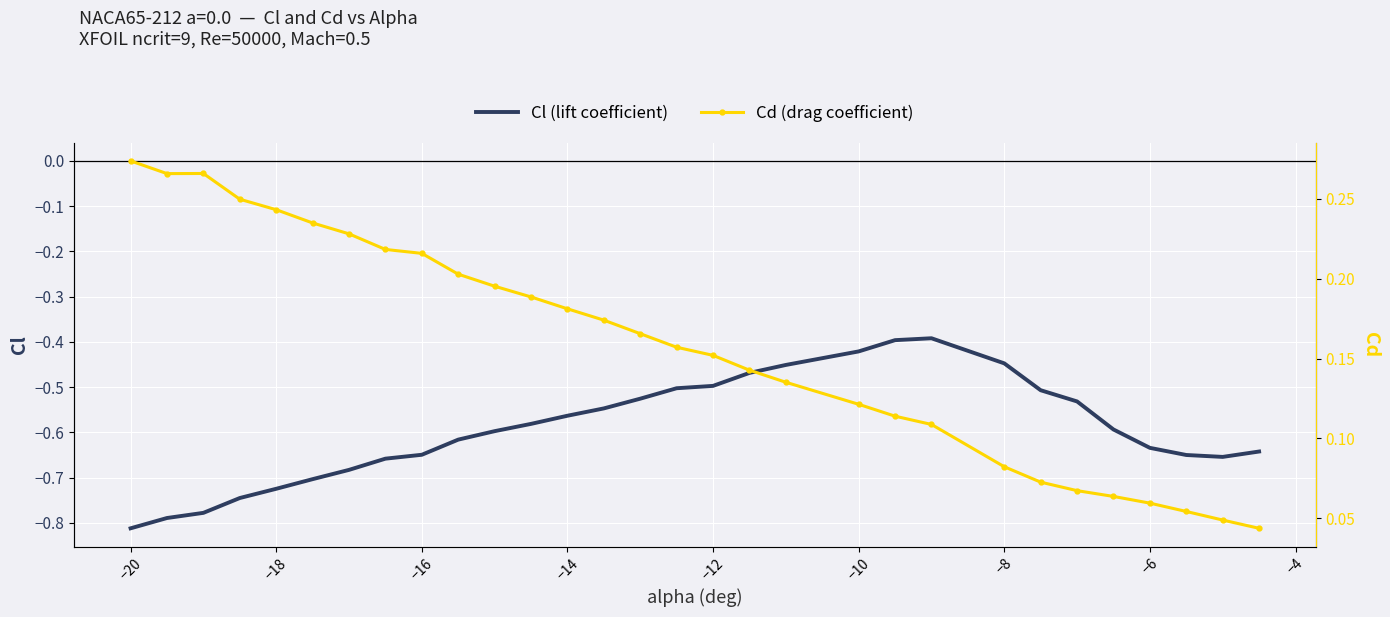

At which label does Cl (lift coefficient) reach its minimum?

−20